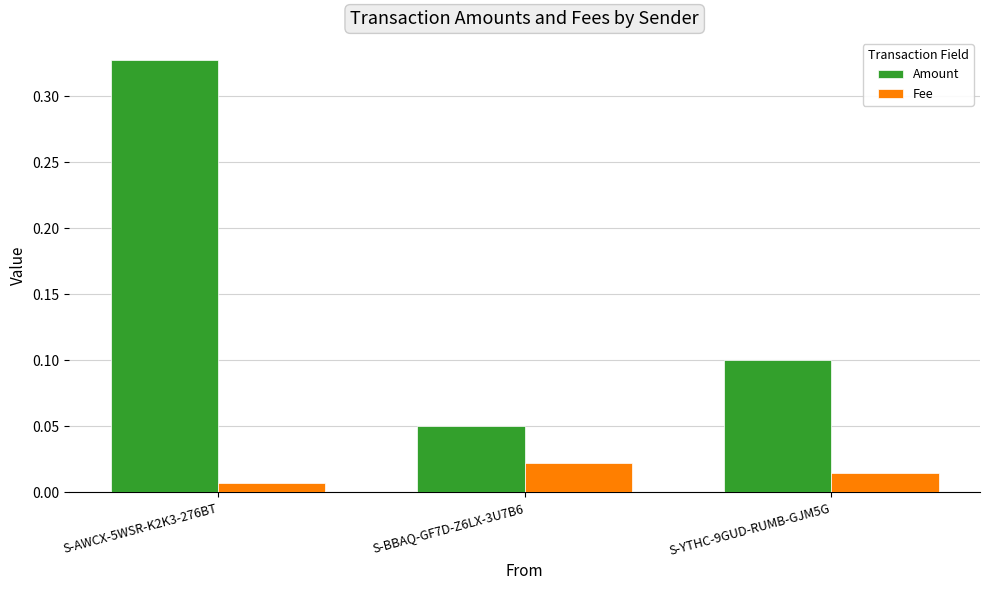

Which label corresponds to the smallest value in the chart?

S-AWCX-5WSR-K2K3-276BT